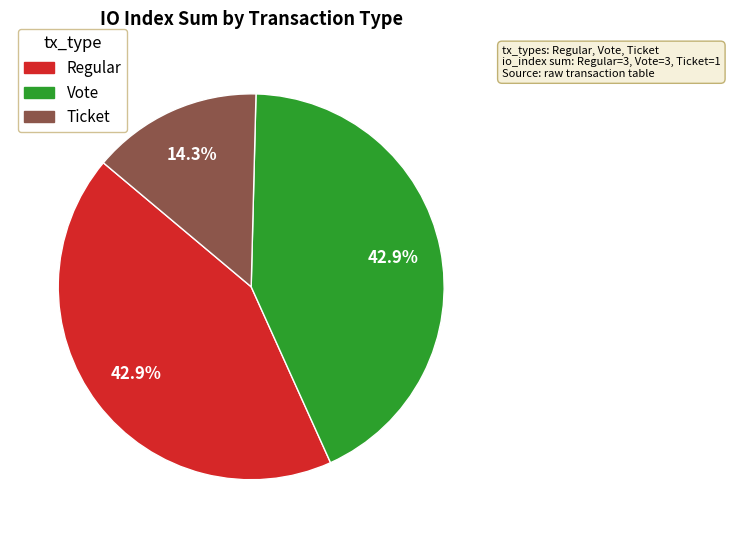

Is there any slice that represents more than half of the pie?

No